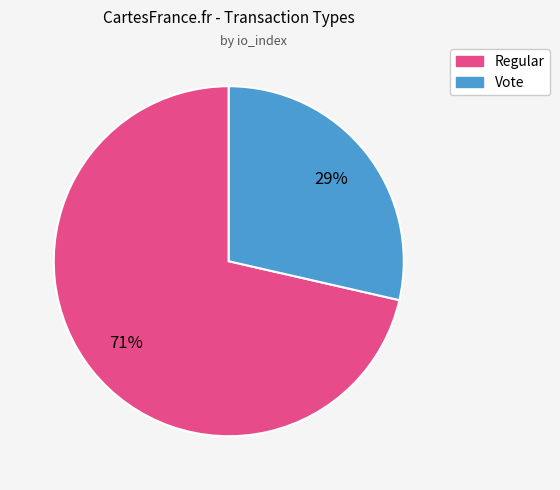

The Regular slice represents 71% of the pie. True or false?

True